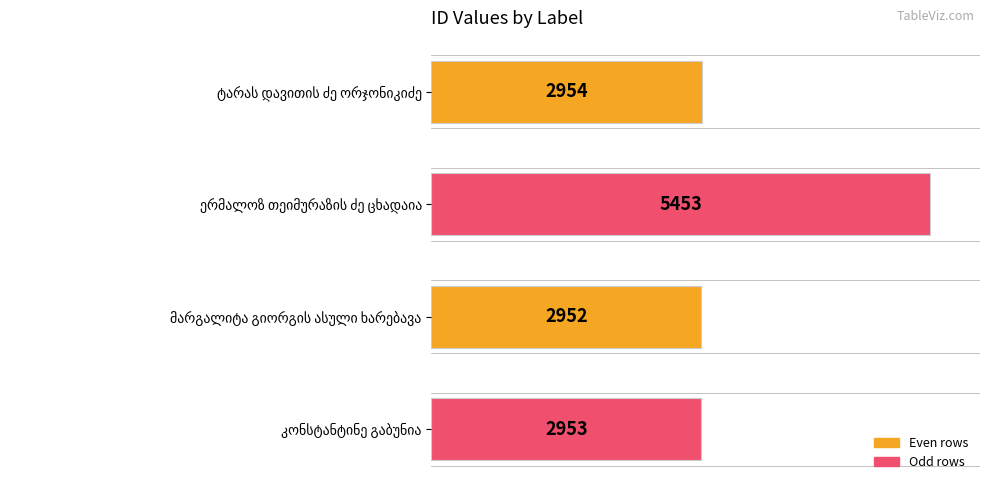

Does the chart contain any negative values?

No